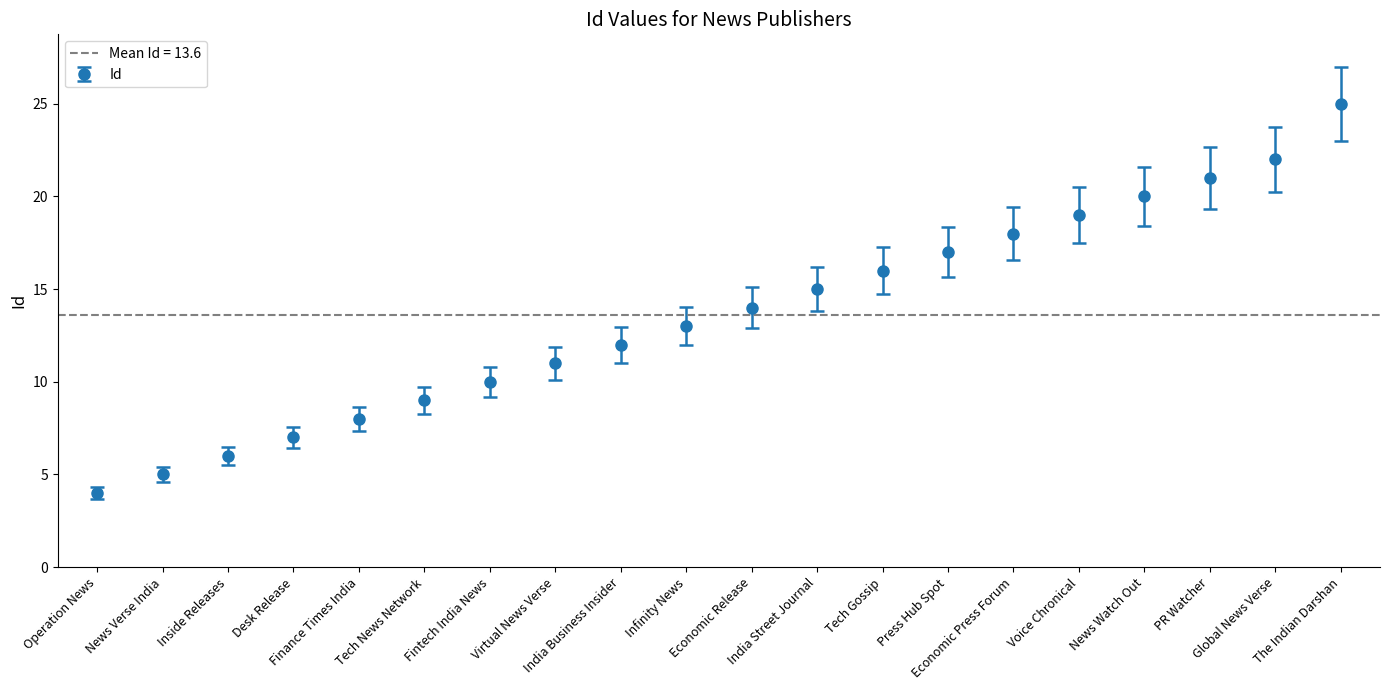

What is the average value?

14.7